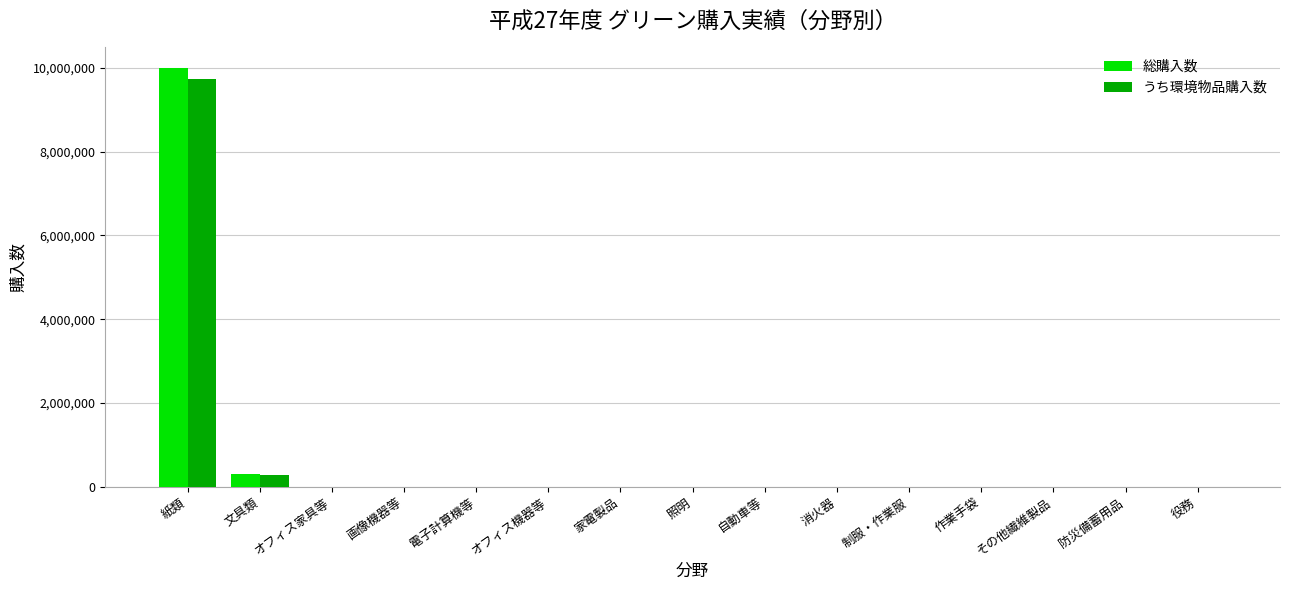

At which label does 総購入数 first exceed 680?

紙類